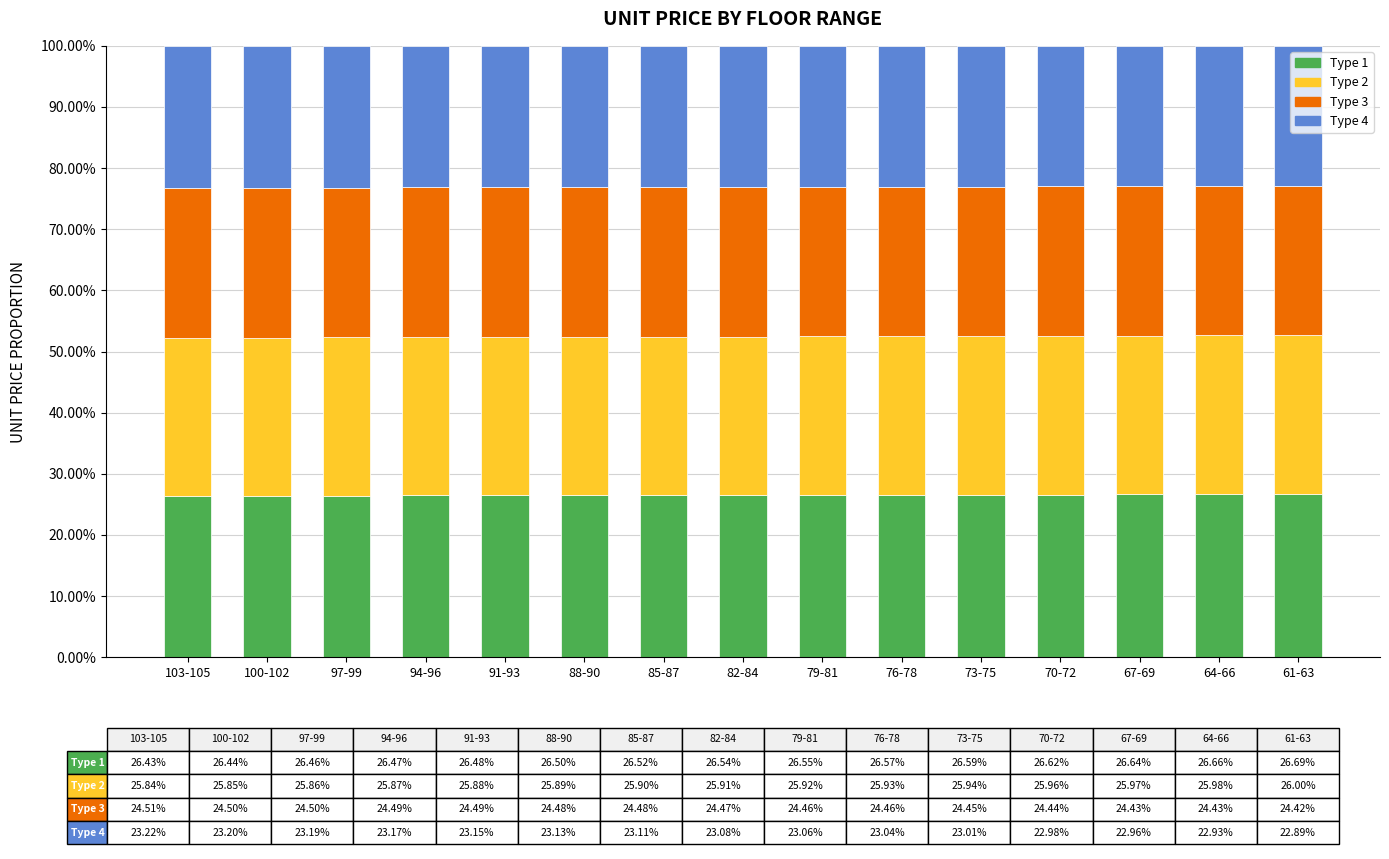

Which series has the widest spread of values?

Type 4